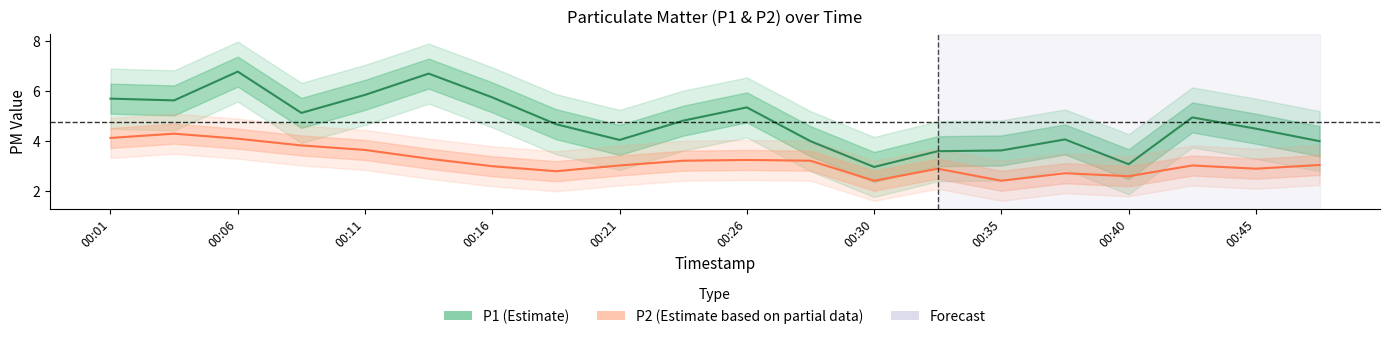

List the series in order of their overall mean, lowest first.

P2, P1